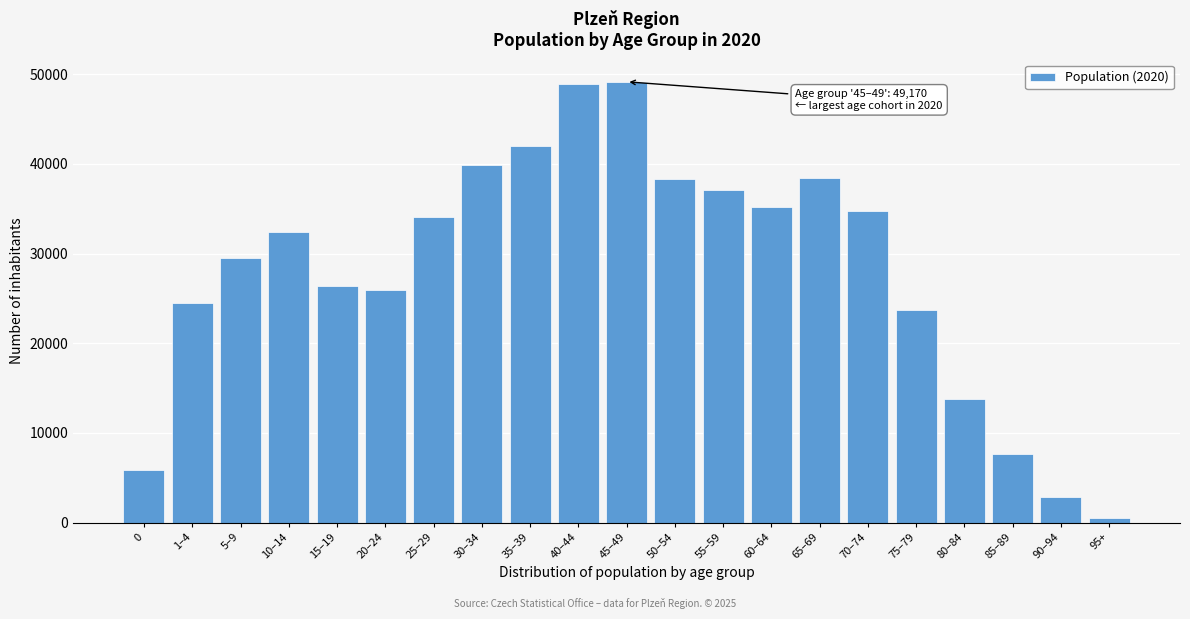

What is the difference between the second highest and second lowest values?

46156